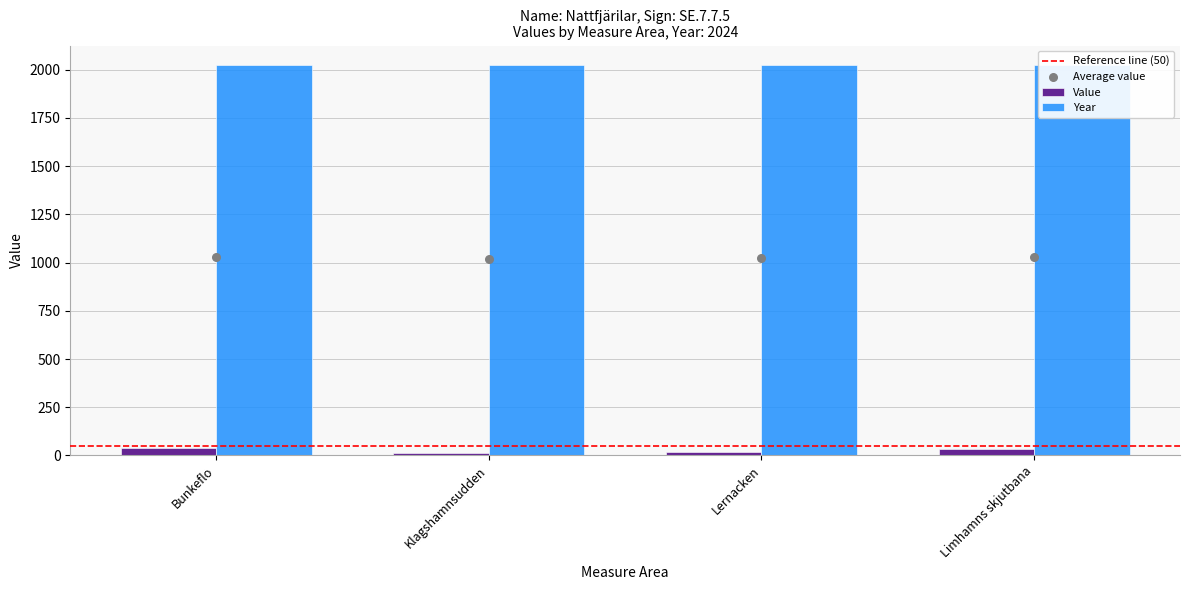

What is the ratio of the value at Limhamns skjutbana to the value at Klagshamnsudden?

2.4